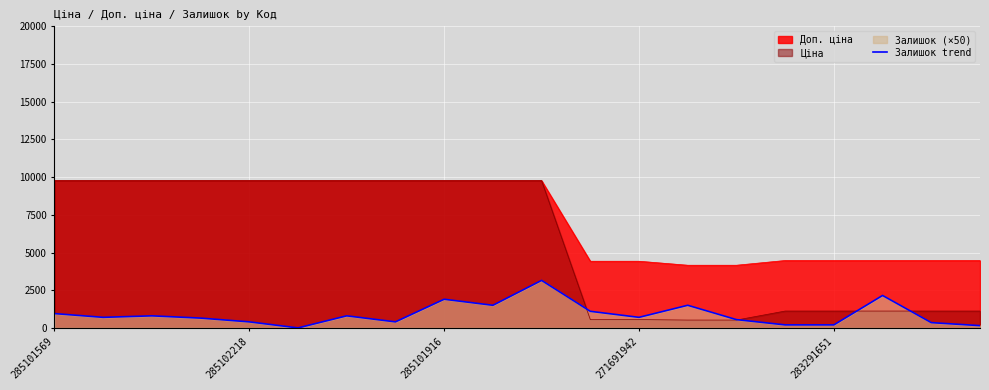

Which series has the widest spread of values?

Ціна